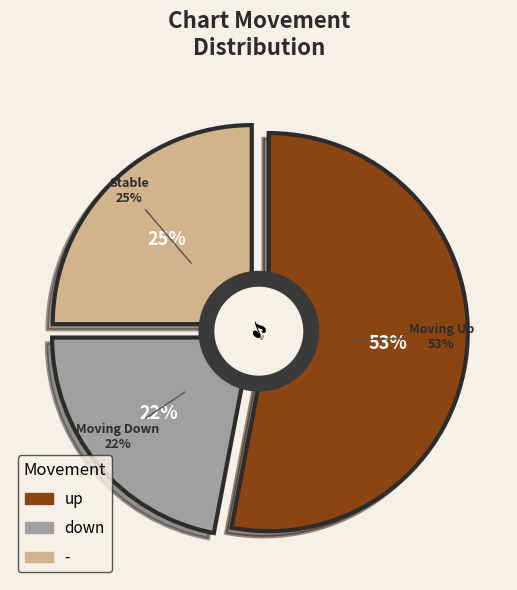

Which category accounts for the majority?

up